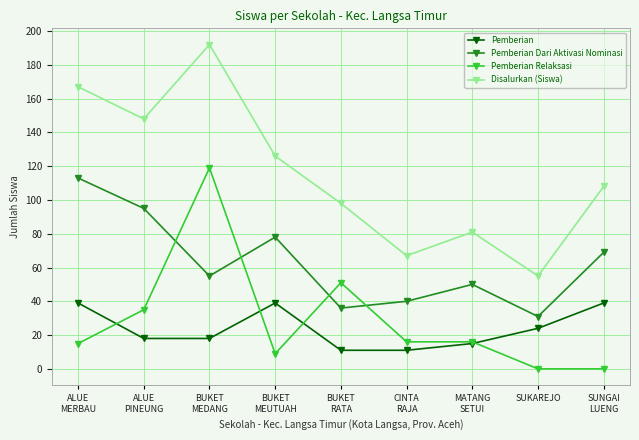

Which series has the largest range (max minus min)?

Disalurkan (Siswa)